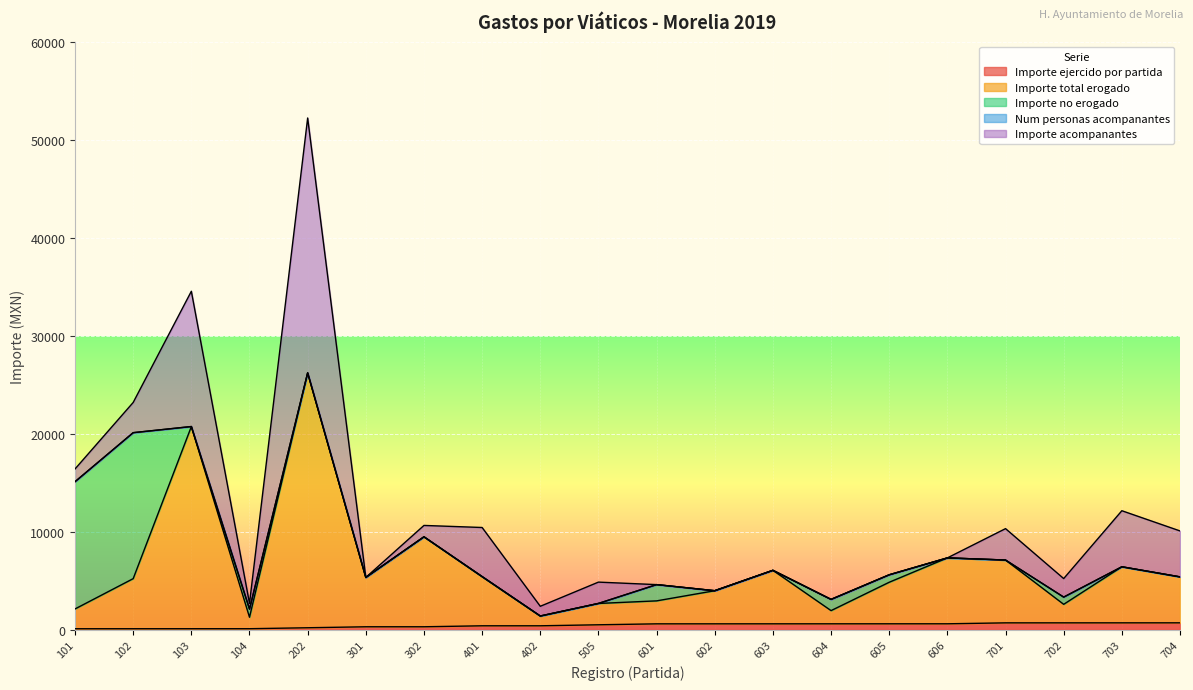

How many categories are shown in the chart?

20